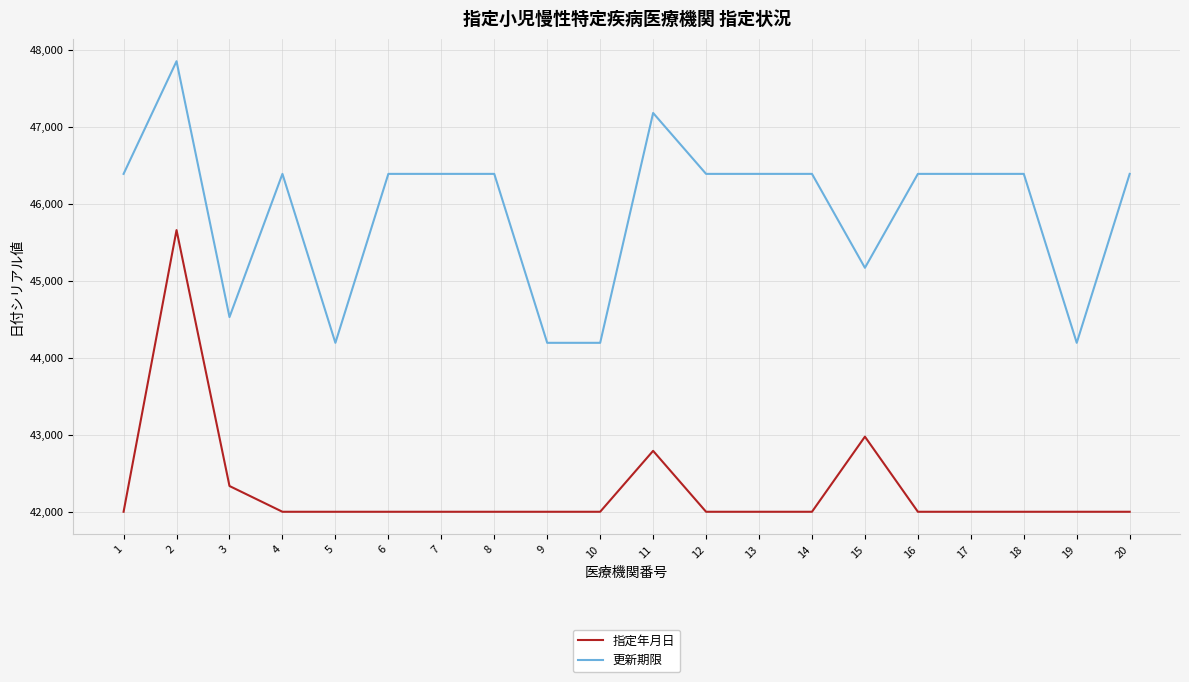

What is the lowest value of the 指定年月日 series?

42005